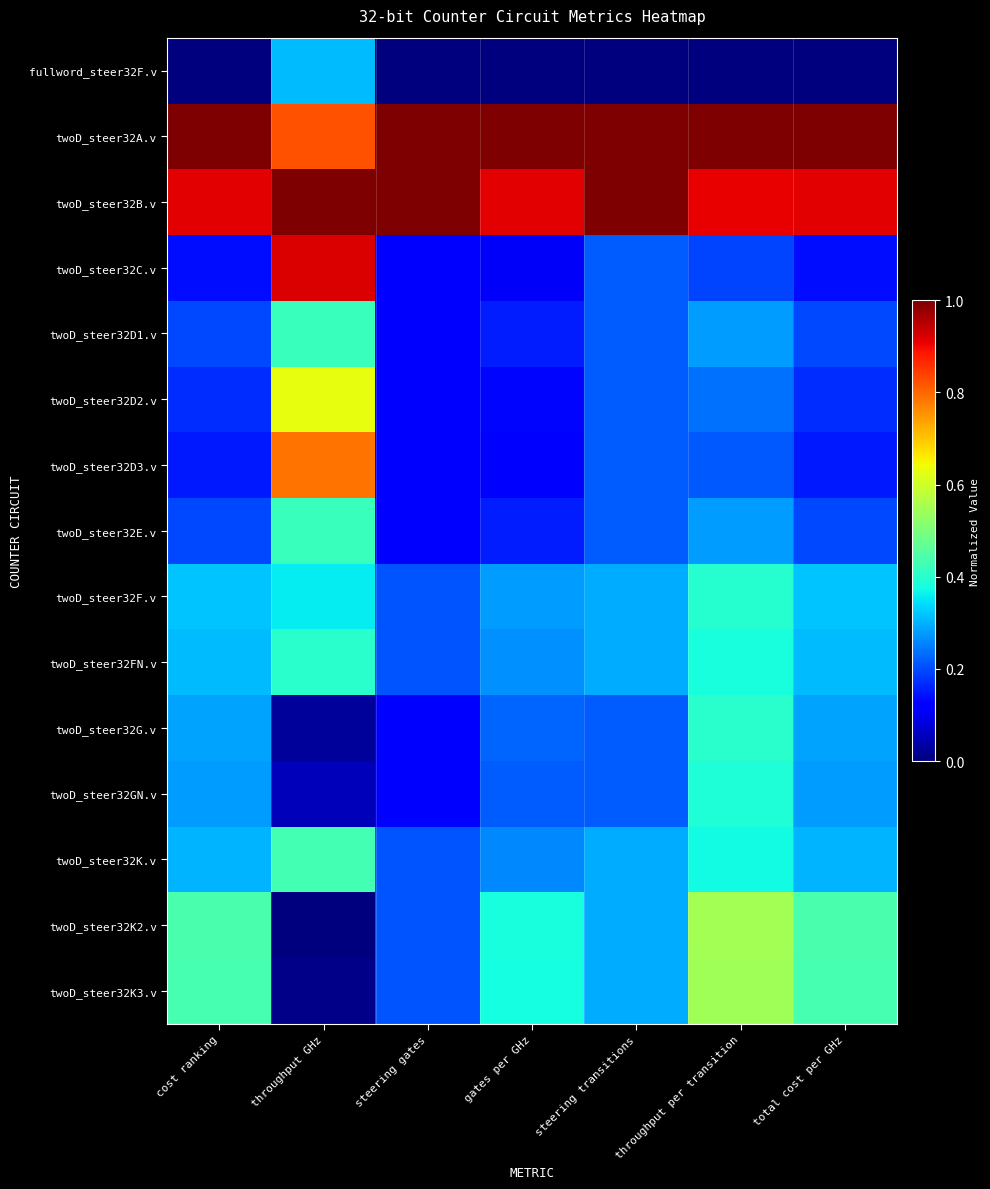

Reading right to left, extract all data points from this chart.

fullword_steer32F.v: total cost per GHz=0.0	throughput per transition=0.0	steering transitions=0.0	gates per GHz=0.0	steering gates=0.0	throughput GHz=0.3	cost ranking=0.0
twoD_steer32A.v: total cost per GHz=1.0	throughput per transition=1.0	steering transitions=1.0	gates per GHz=1.0	steering gates=1.0	throughput GHz=0.8	cost ranking=1.0
twoD_steer32B.v: total cost per GHz=0.9	throughput per transition=0.9	steering transitions=1.0	gates per GHz=0.9	steering gates=1.0	throughput GHz=1.0	cost ranking=0.9
twoD_steer32C.v: total cost per GHz=0.1	throughput per transition=0.2	steering transitions=0.2	gates per GHz=0.1	steering gates=0.1	throughput GHz=0.9	cost ranking=0.1
twoD_steer32D1.v: total cost per GHz=0.2	throughput per transition=0.3	steering transitions=0.2	gates per GHz=0.2	steering gates=0.1	throughput GHz=0.4	cost ranking=0.2
twoD_steer32D2.v: total cost per GHz=0.2	throughput per transition=0.2	steering transitions=0.2	gates per GHz=0.1	steering gates=0.1	throughput GHz=0.6	cost ranking=0.2
twoD_steer32D3.v: total cost per GHz=0.2	throughput per transition=0.2	steering transitions=0.2	gates per GHz=0.1	steering gates=0.1	throughput GHz=0.8	cost ranking=0.2
twoD_steer32E.v: total cost per GHz=0.2	throughput per transition=0.3	steering transitions=0.2	gates per GHz=0.2	steering gates=0.1	throughput GHz=0.4	cost ranking=0.2
twoD_steer32F.v: total cost per GHz=0.3	throughput per transition=0.4	steering transitions=0.3	gates per GHz=0.3	steering gates=0.2	throughput GHz=0.4	cost ranking=0.3
twoD_steer32FN.v: total cost per GHz=0.3	throughput per transition=0.4	steering transitions=0.3	gates per GHz=0.3	steering gates=0.2	throughput GHz=0.4	cost ranking=0.3
twoD_steer32G.v: total cost per GHz=0.3	throughput per transition=0.4	steering transitions=0.2	gates per GHz=0.2	steering gates=0.1	throughput GHz=0.0	cost ranking=0.3
twoD_steer32GN.v: total cost per GHz=0.3	throughput per transition=0.4	steering transitions=0.2	gates per GHz=0.2	steering gates=0.1	throughput GHz=0.1	cost ranking=0.3
twoD_steer32K.v: total cost per GHz=0.3	throughput per transition=0.4	steering transitions=0.3	gates per GHz=0.3	steering gates=0.2	throughput GHz=0.4	cost ranking=0.3
twoD_steer32K2.v: total cost per GHz=0.4	throughput per transition=0.5	steering transitions=0.3	gates per GHz=0.4	steering gates=0.2	throughput GHz=0.0	cost ranking=0.4
twoD_steer32K3.v: total cost per GHz=0.4	throughput per transition=0.5	steering transitions=0.3	gates per GHz=0.4	steering gates=0.2	throughput GHz=0.0	cost ranking=0.4